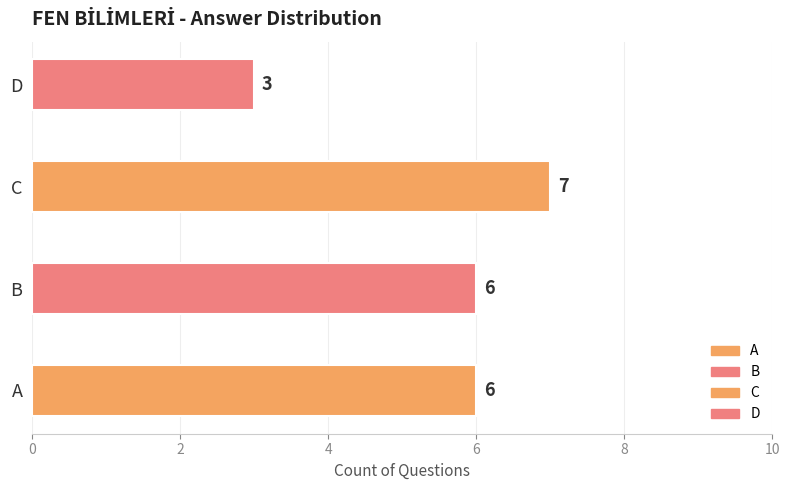

What is the change in value from C to D?

-4